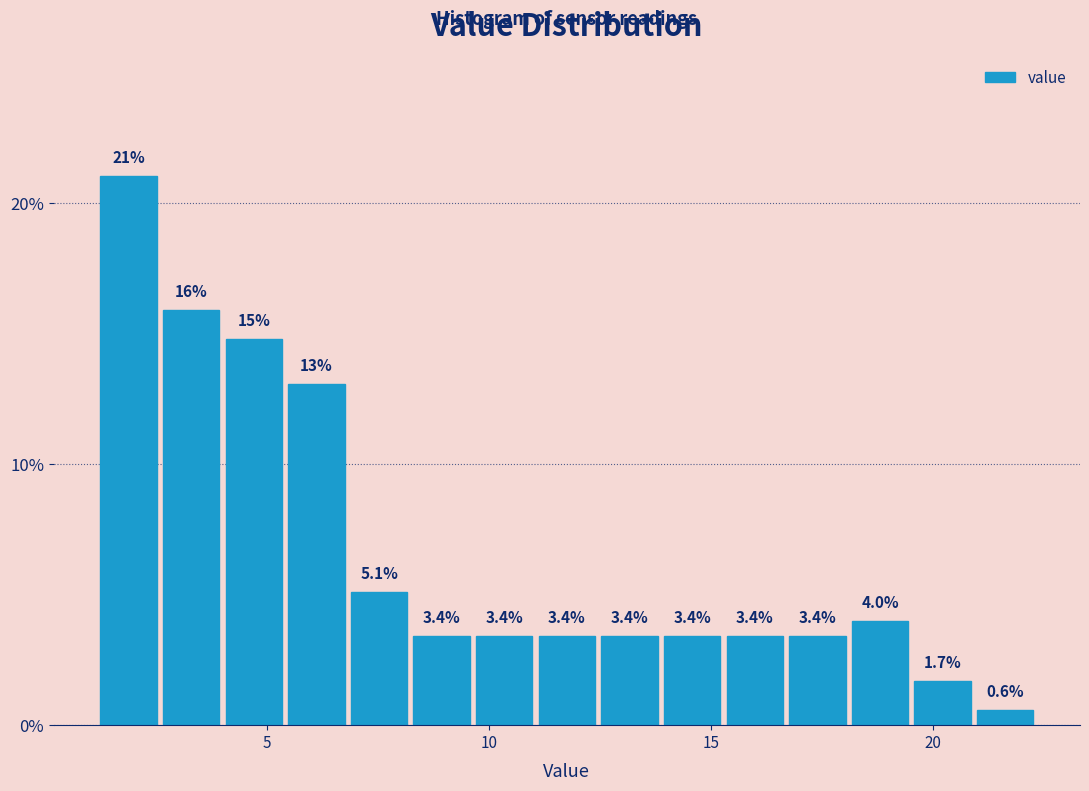

Read against the x-axis, roughly where is the centre of the tallest bar?

2.0